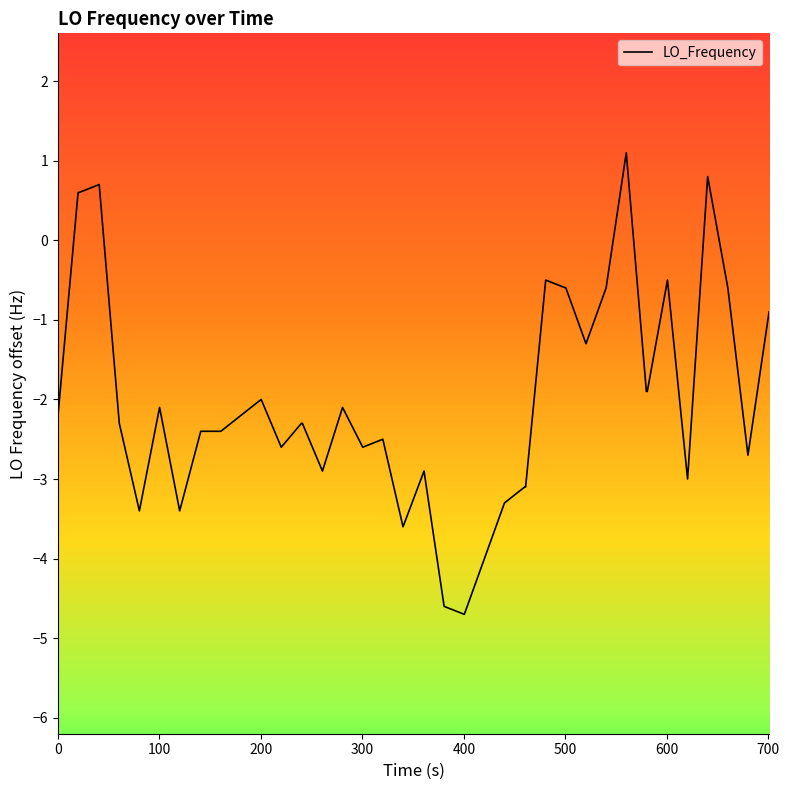

What is the greatest value displayed?

1.1